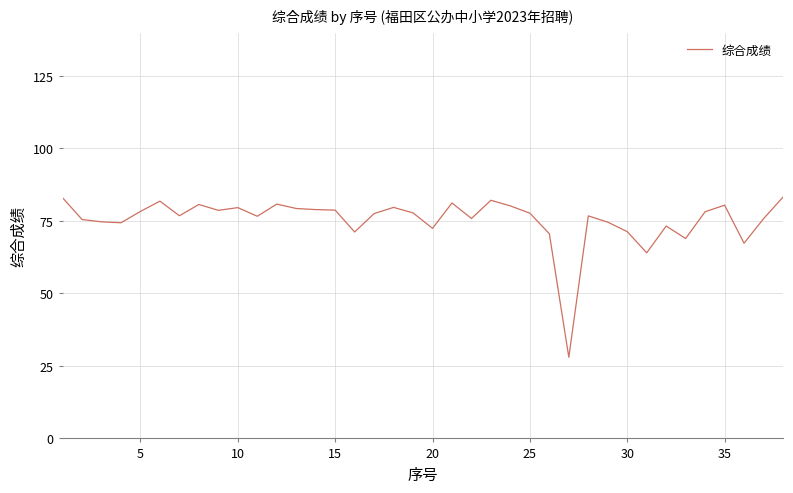

What is the difference between the maximum and minimum values?

55.2